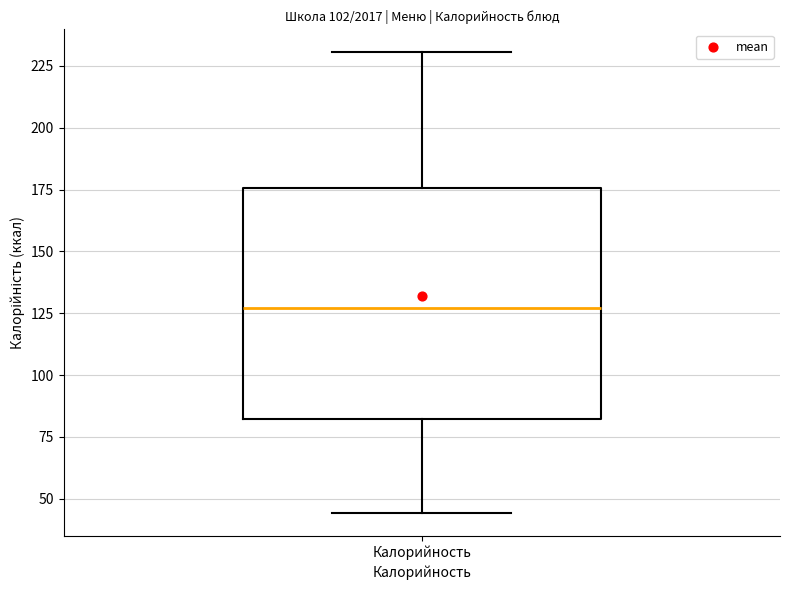

Where does the median line of the box for Калорийность sit on the y-axis? The values are not printed on the chart, so give them approximately, as read against the axis.

125